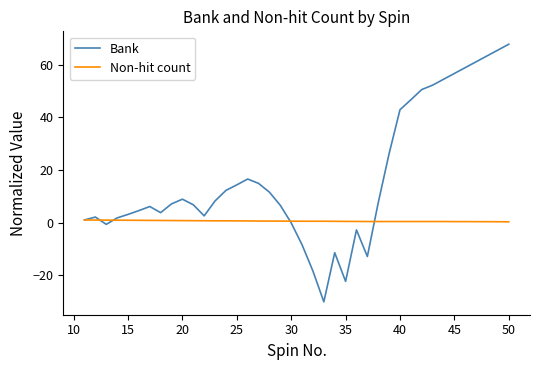

Rank the series by their maximum value, from lowest to highest.

Non-hit count, Bank